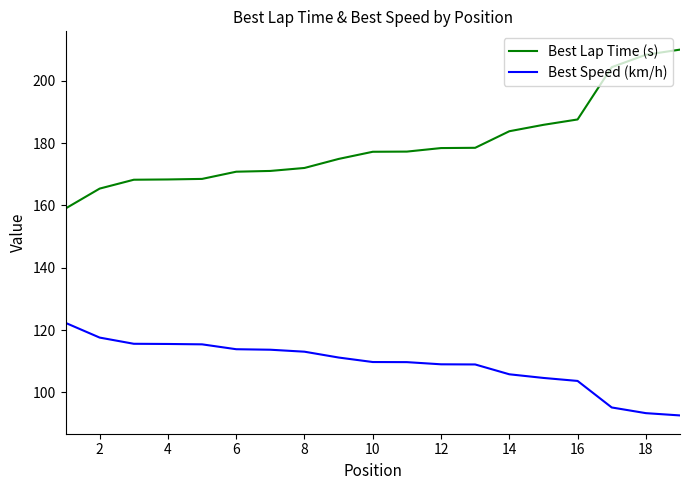

Rank the series by their maximum value, from highest to lowest.

Best Lap Time (s), Best Speed (km/h)